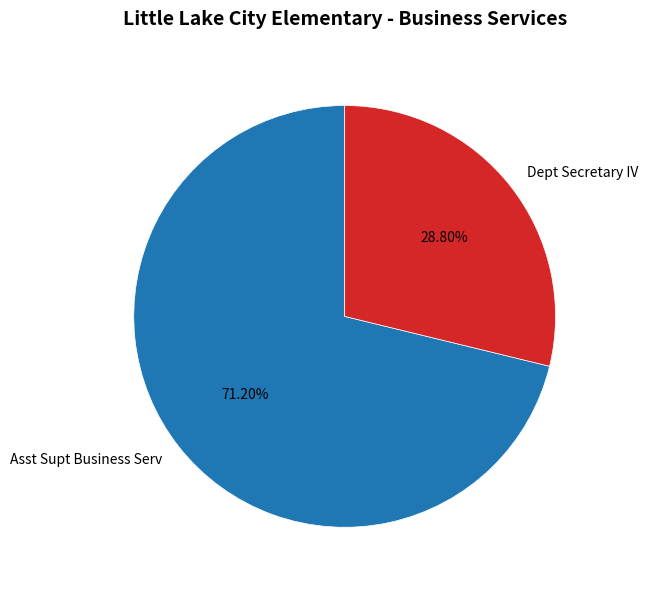

The Asst Supt Business Serv slice represents 71% of the pie. True or false?

True